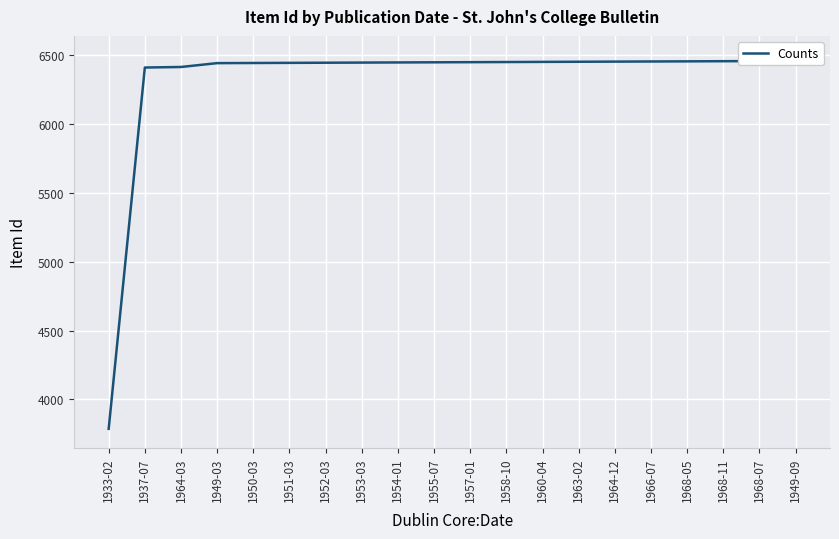

The chart shows a value of 6448 at 1953-03. True or false?

True